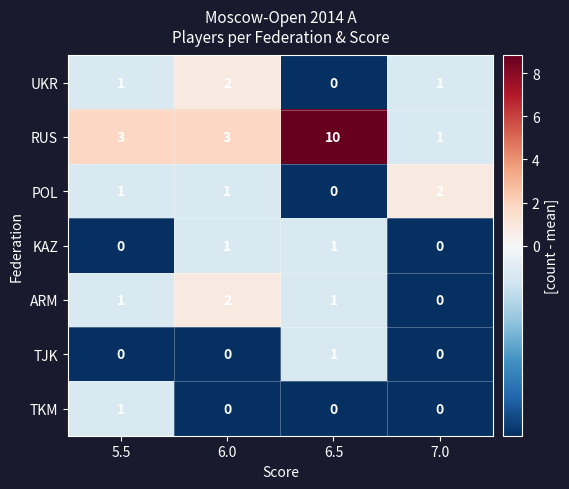

How many POL values are between 1 and 2?

3